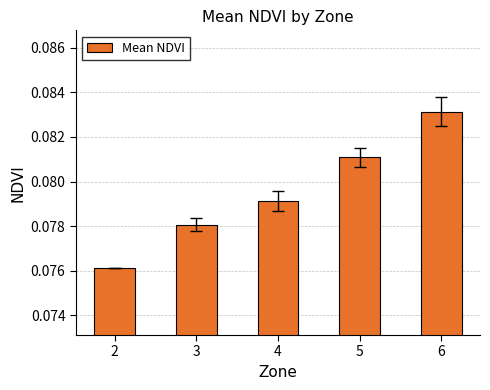

At which category does the chart reach its peak across all series?

6